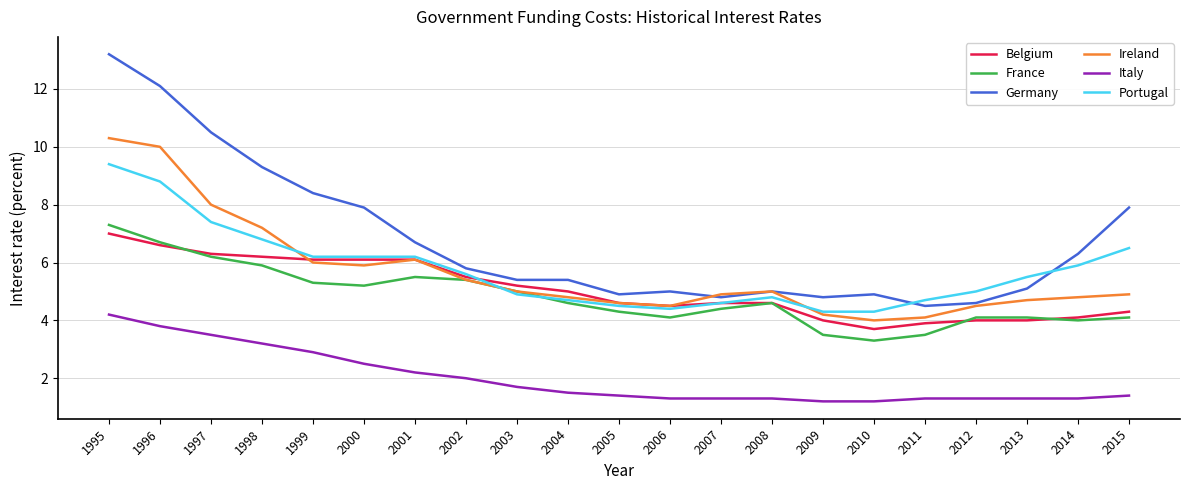

What is the total value across all series at 2004?

26.0